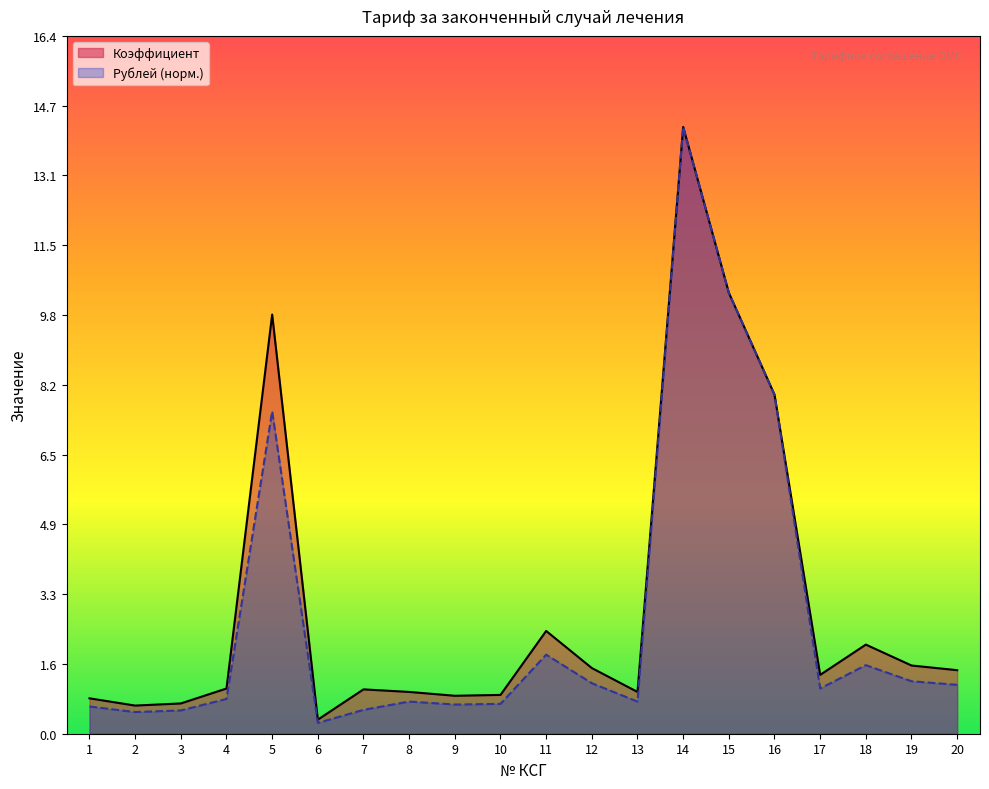

Reading left to right, what are all the values shown in this chart?

Коэффициент: 1=0.8	2=0.7	3=0.7	4=1.1	5=9.8	6=0.3	7=1.0	8=1.0	9=0.9	10=0.9	11=2.4	12=1.5	13=1.0	14=14.2	15=10.3	16=8.0	17=1.4	18=2.1	19=1.6	20=1.5
Рублей: 1=0.6	2=0.5	3=0.5	4=0.8	5=7.6	6=0.3	7=0.6	8=0.8	9=0.7	10=0.7	11=1.9	12=1.2	13=0.8	14=14.2	15=10.3	16=7.9	17=1.1	18=1.6	19=1.2	20=1.1